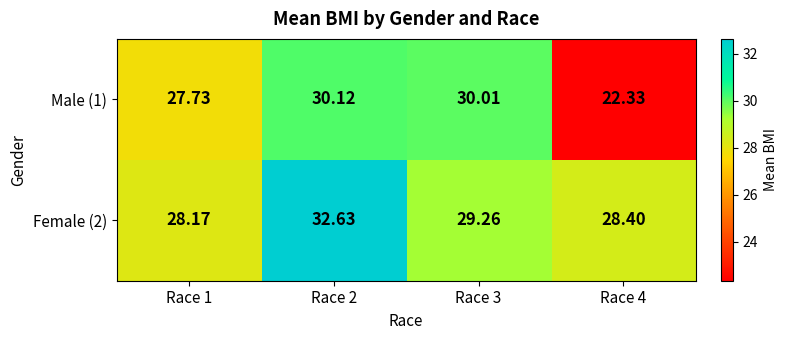

Is the value of Male (1) at Race 1 greater than the value of Female (2) at Race 4?

No